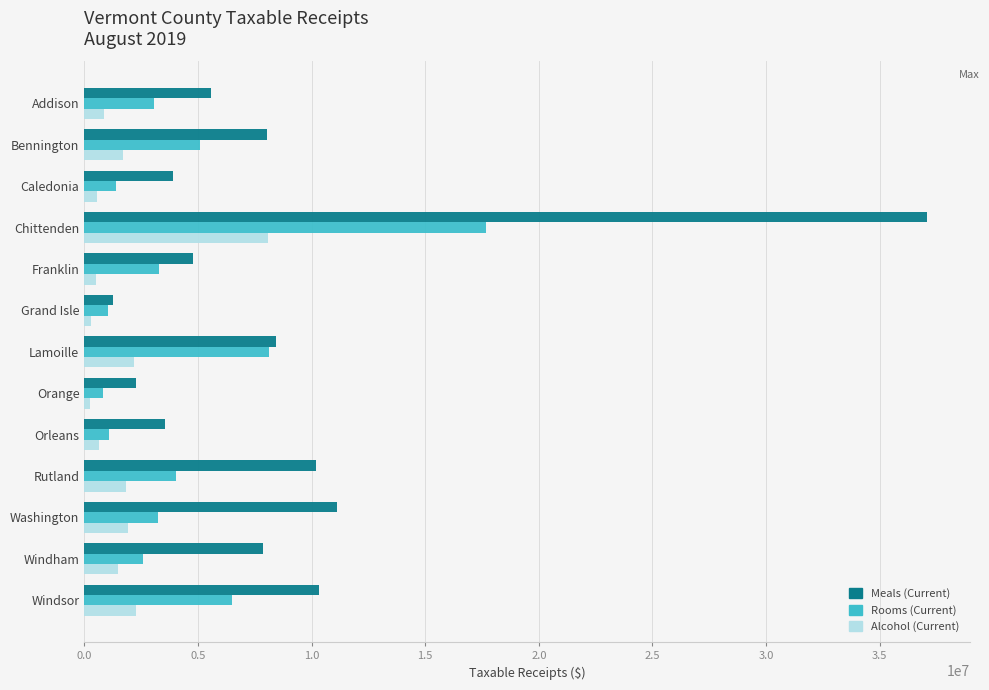

Which series has the largest total across all categories?

Meals (Current)